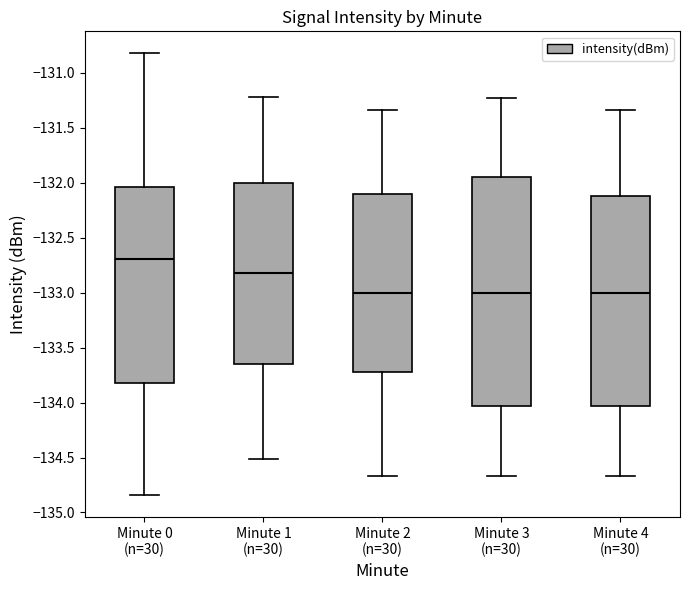

Where does the upper whisker of the box for Minute 2 (n=30) end on the y-axis? The values are not printed on the chart, so give them approximately, as read against the axis.

-131.35